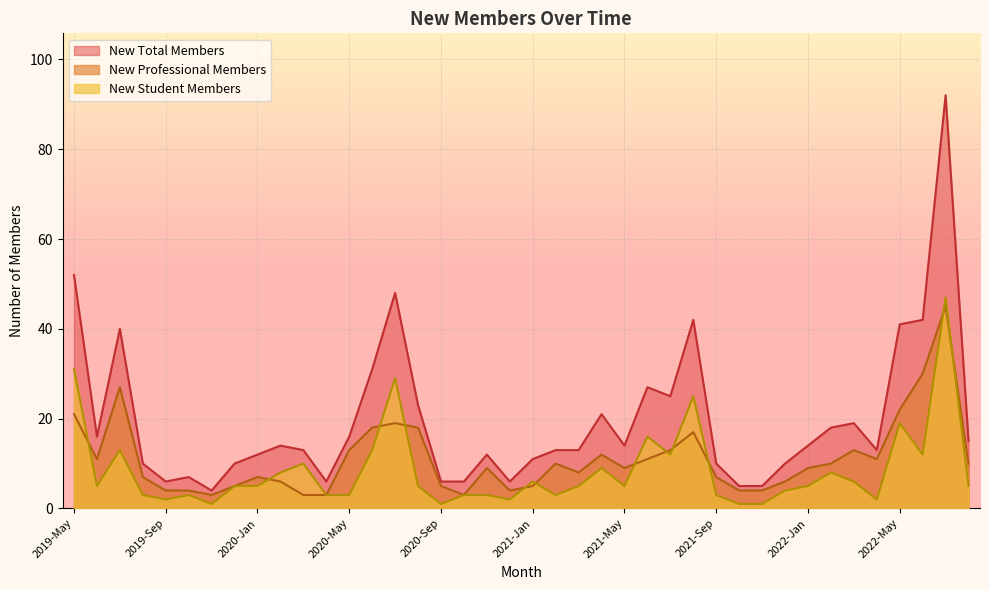

What is the label of the 29th point from the left?

2021-Sep